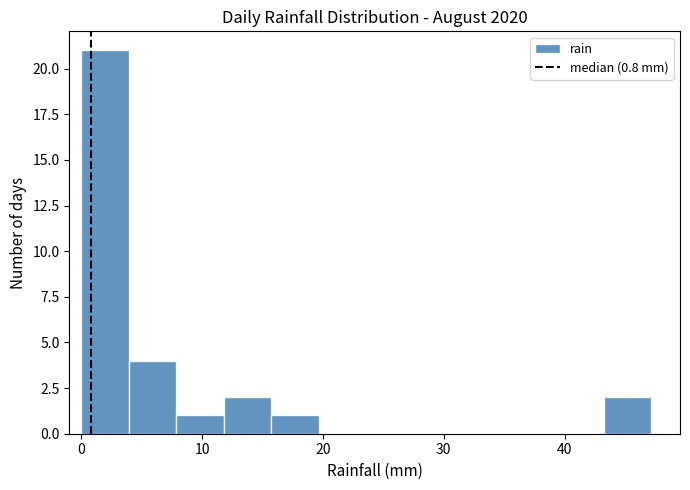

Read against the x-axis, roughly where is the centre of the tallest bar?

2